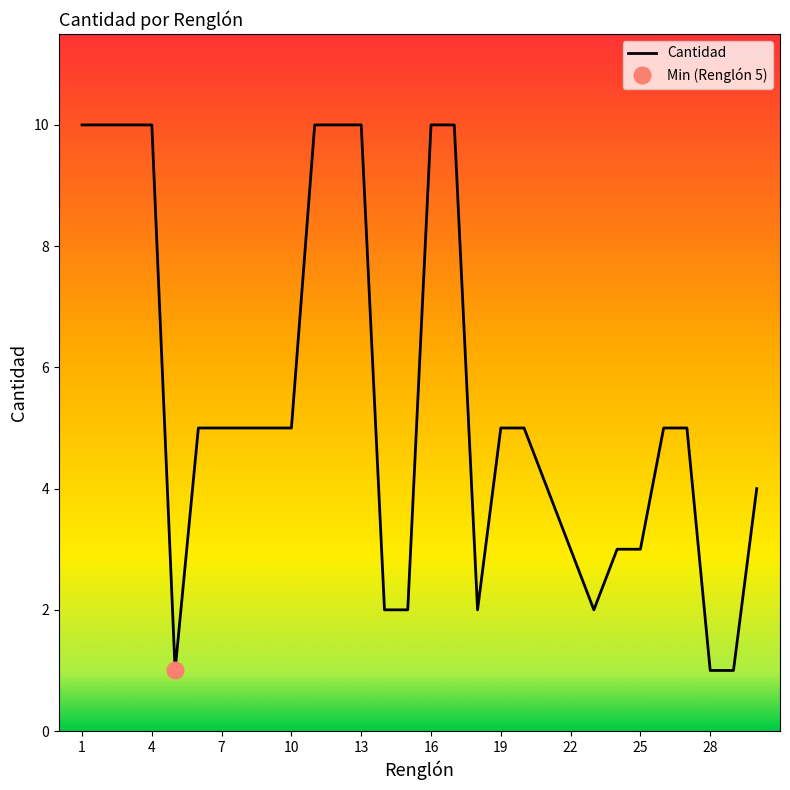

Reading right to left, what are all the values shown in this chart?

4	1	1	5	5	3	3	2	3	4	5	5	2	10	10	2	2	10	10	10	5	5	5	5	5	1	10	10	10	10